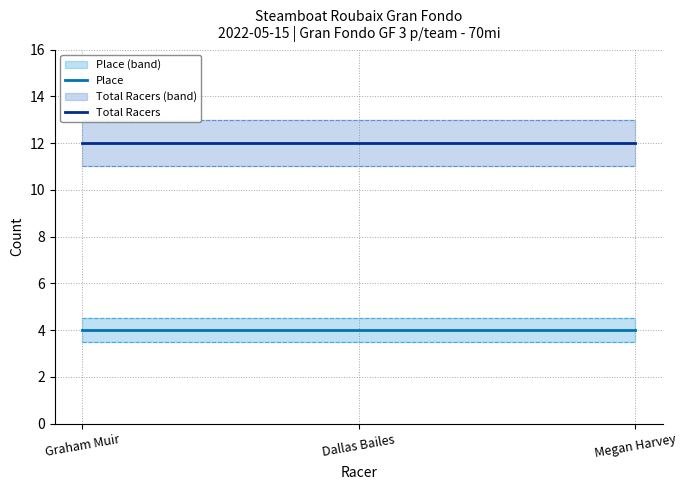

Reading left to right, extract all data points from this chart.

Place: 4	4	4
Total Racers: 12	12	12